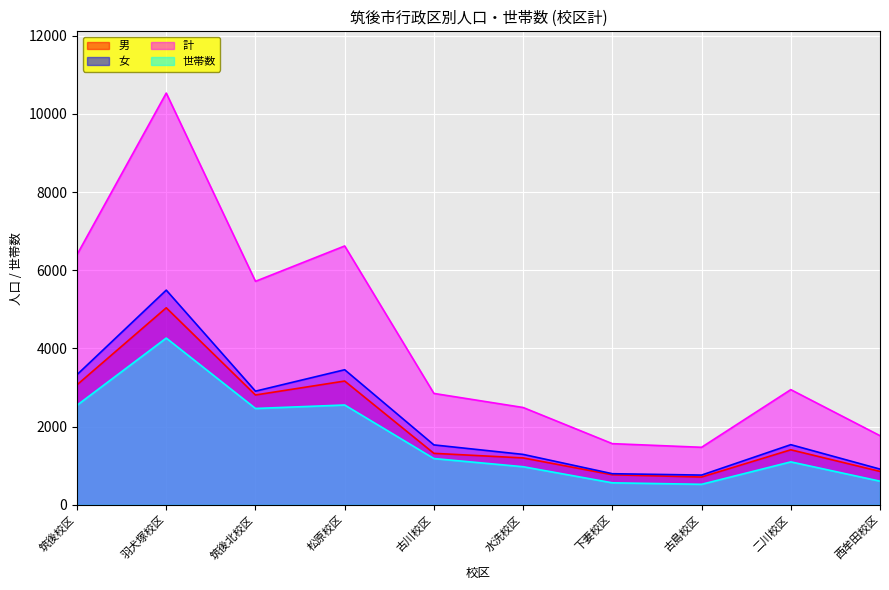

How many data points does each series have?

10